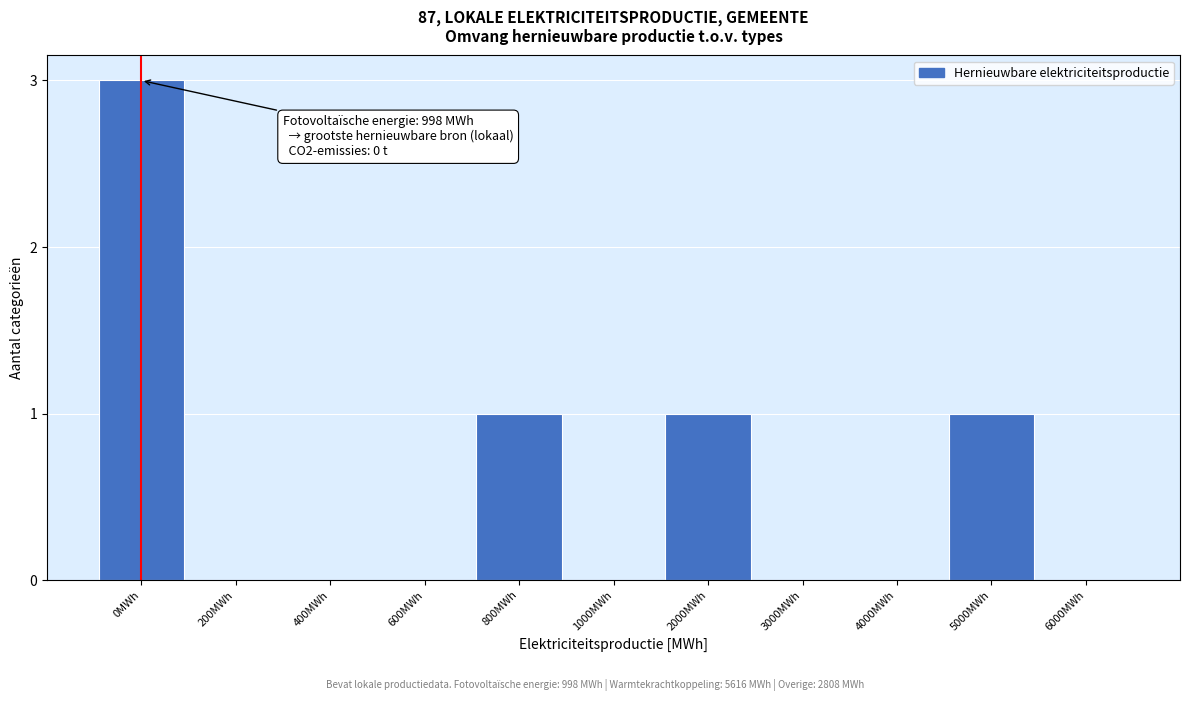

Reading left to right, transcribe all the data shown in this chart.

0MWh=3	200MWh=0	400MWh=0	600MWh=0	800MWh=1	1000MWh=0	2000MWh=1	3000MWh=0	4000MWh=0	5000MWh=1	6000MWh=0